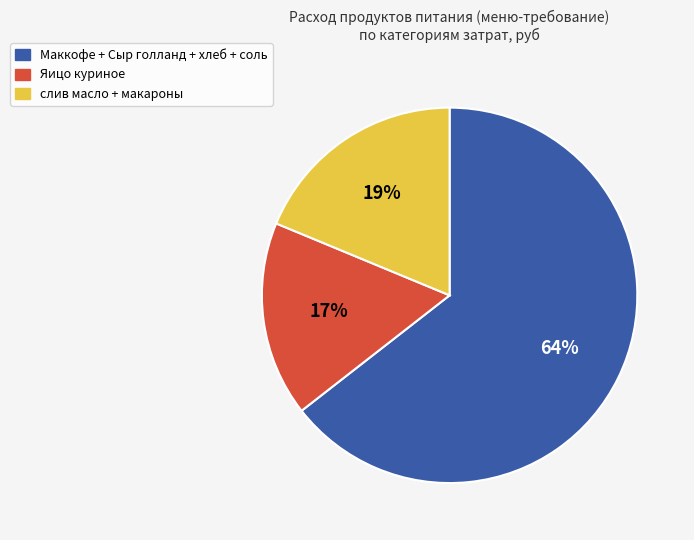

Is there a majority slice in this chart?

Yes